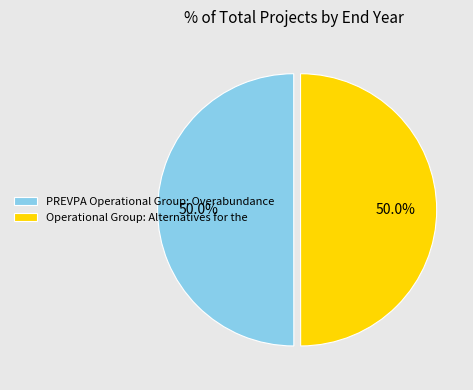

What is the ratio of the value at Operational Group: Alternatives for the to the value at PREVPA Operational Group: Overabundance?

1.0